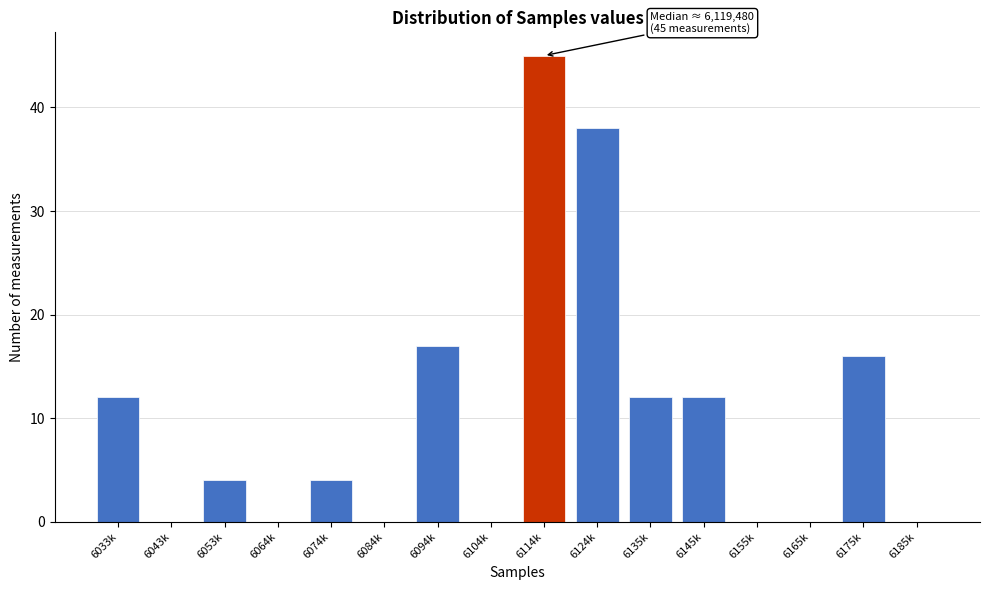

Reading left to right, what are all the values shown in this chart?

6033k=12	6043k=0	6053k=4	6064k=0	6074k=4	6084k=0	6094k=17	6104k=0	6114k=45	6124k=38	6135k=12	6145k=12	6155k=0	6165k=0	6175k=16	6185k=0